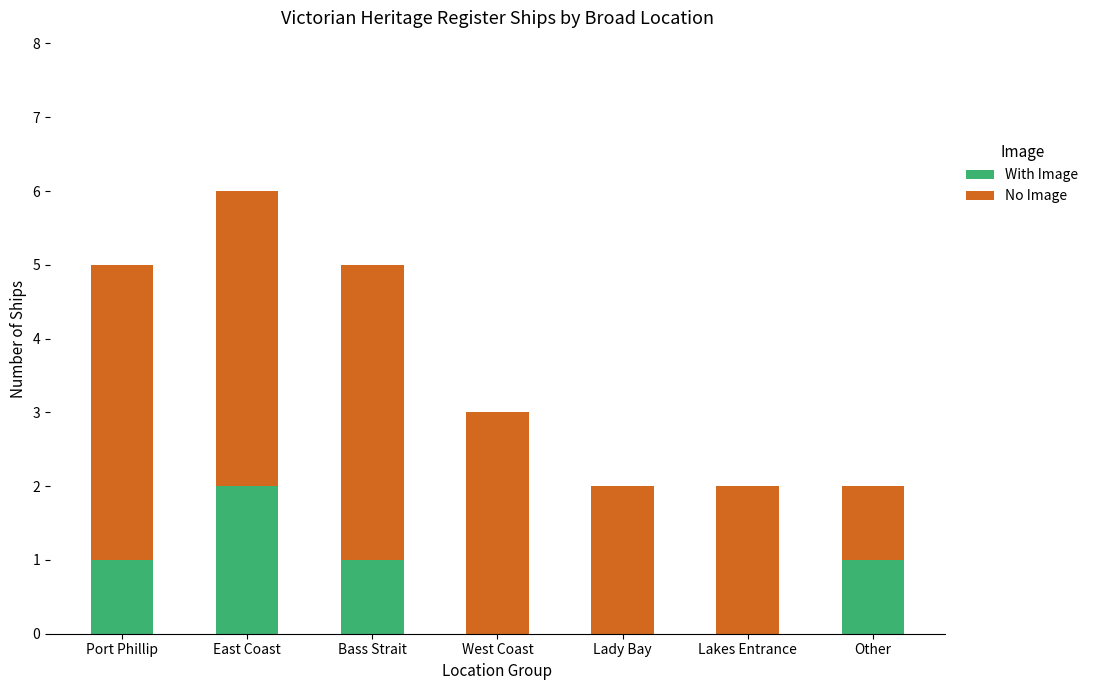

What is the total value across all series at West Coast?

3